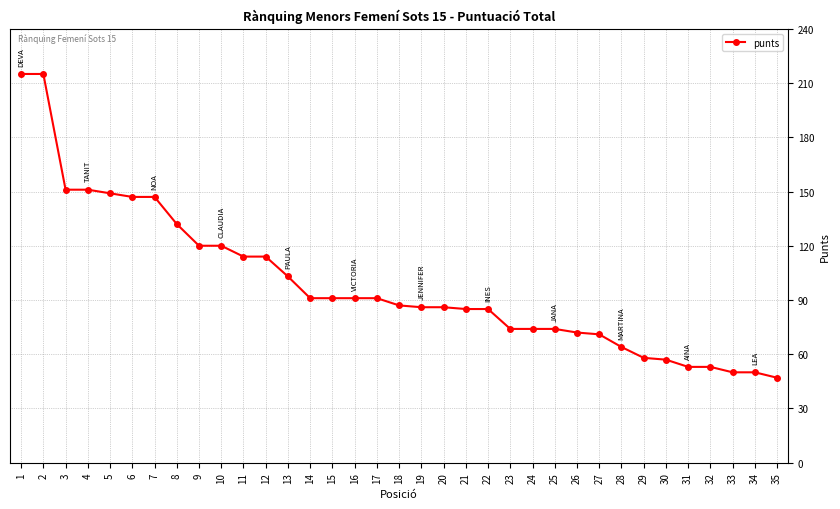

Does the chart have visible grid lines?

Yes